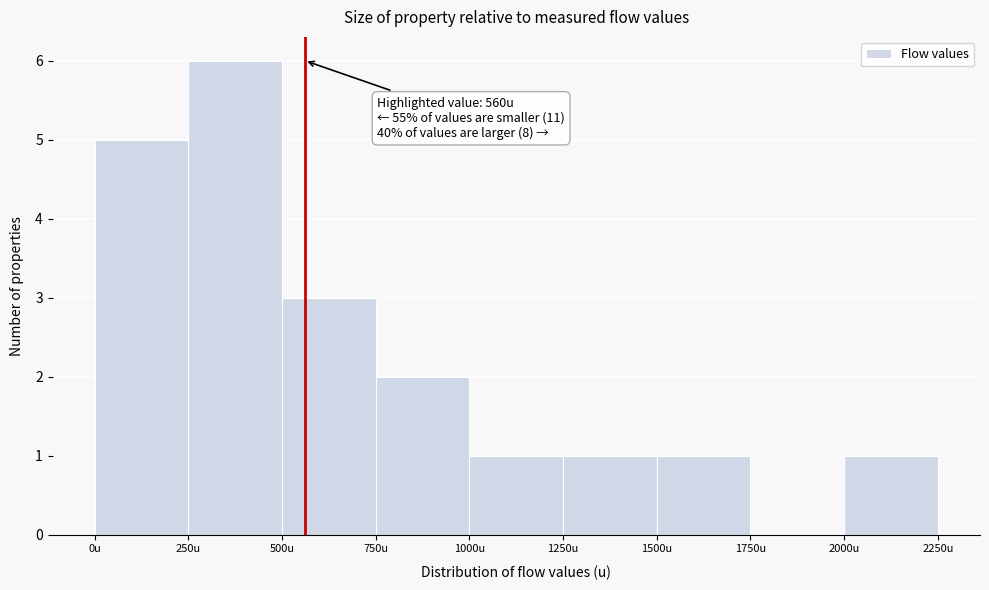

Over which range of the x-axis is the bar tallest?

250 to 500